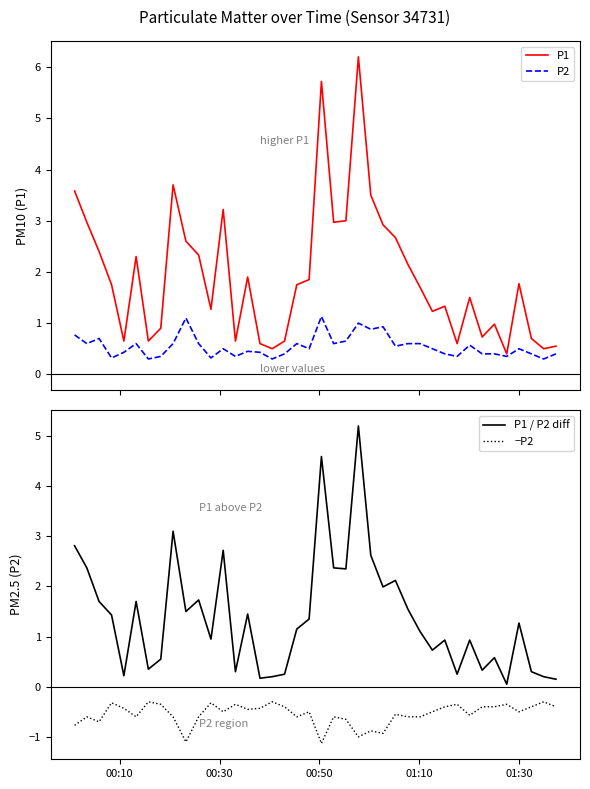

What is the minimum value for P2?

0.3